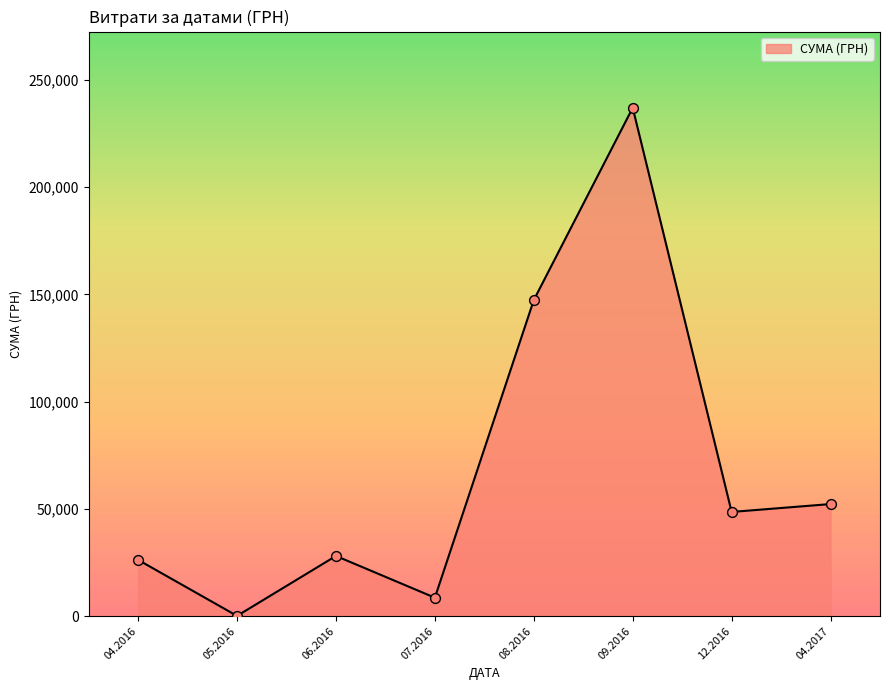

What is the ratio of the value at 12.2016 to the value at 04.2016?

1.9